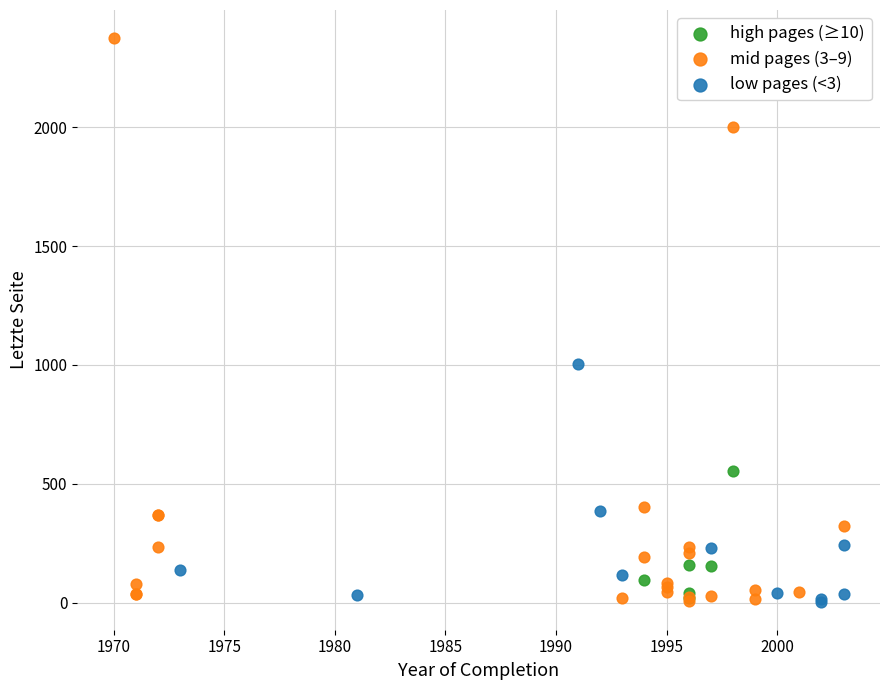

Which series has the largest Y range (max minus min)?

mid pages (3–9)